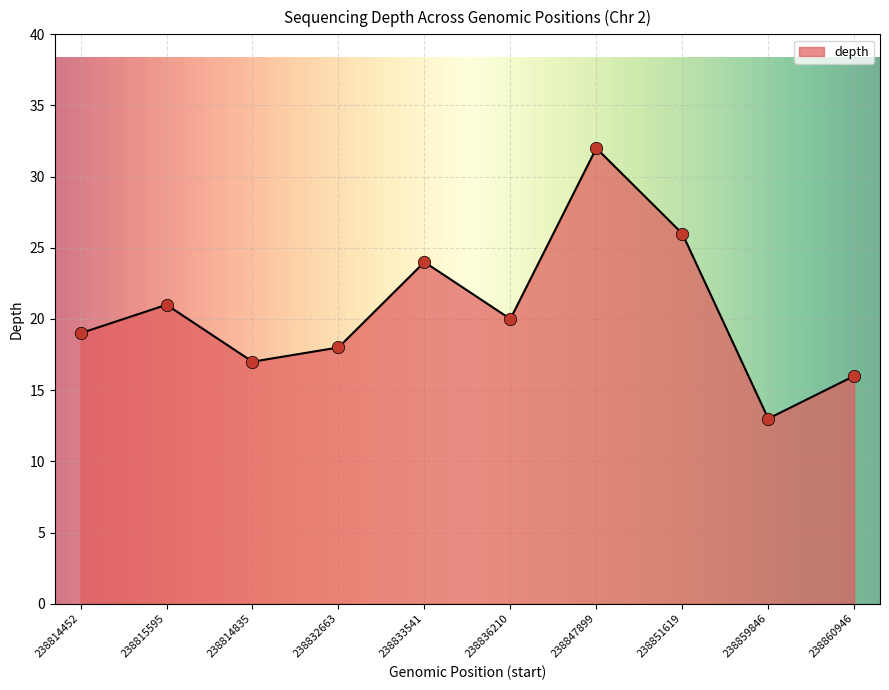

What is the change in value from 238814835 to 238847899?

+15